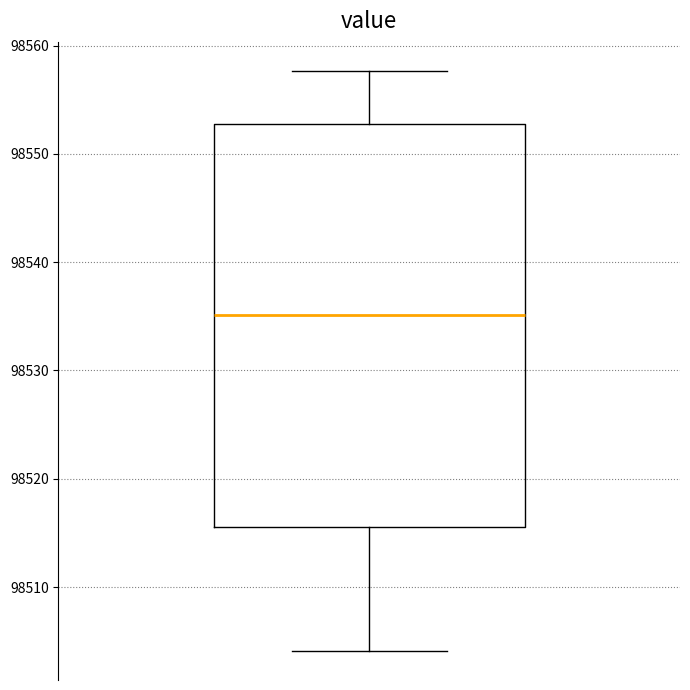

Read this box plot against the y-axis: the position of the median line, the range covered by the box, and the ends of both whiskers. The values are not printed on the chart, so give them approximately, as read against the axis.

median 98535, box 98516 to 98553, whiskers 98504 to 98558